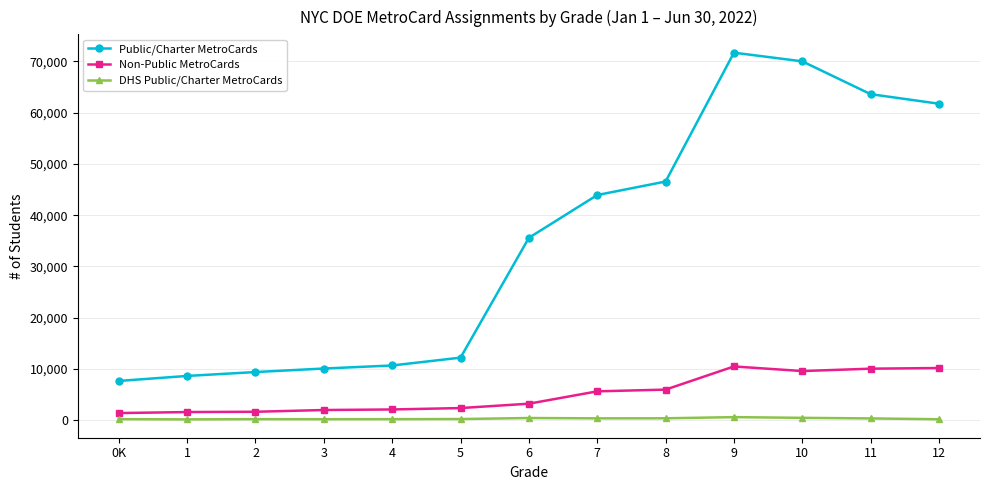

What is the maximum value for Public/Charter MetroCards?

71694